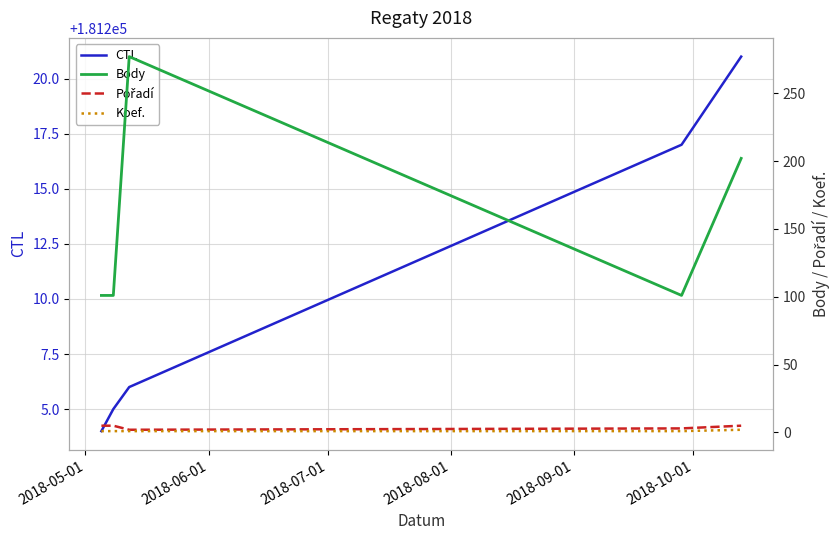

How many series are shown in this chart?

4